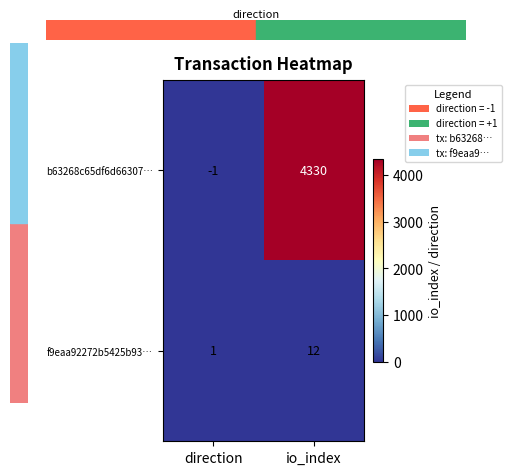

List the series in order of their overall mean, highest first.

b63268c65df6d66307…, f9eaa92272b5425b93…